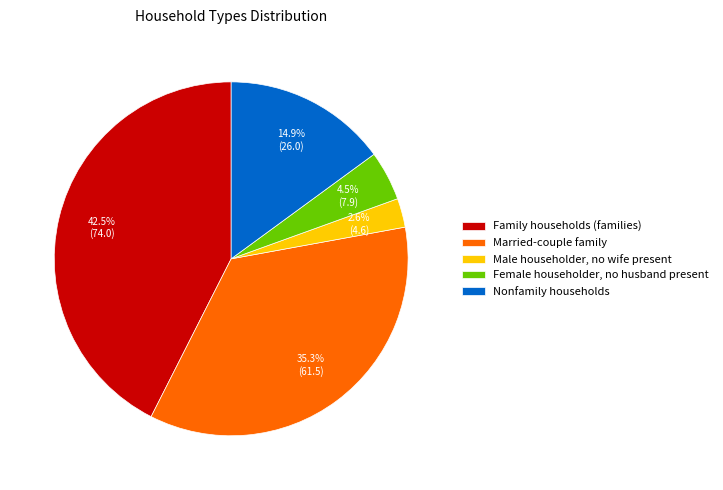

What is the largest slice in the pie chart?

Family households (families)